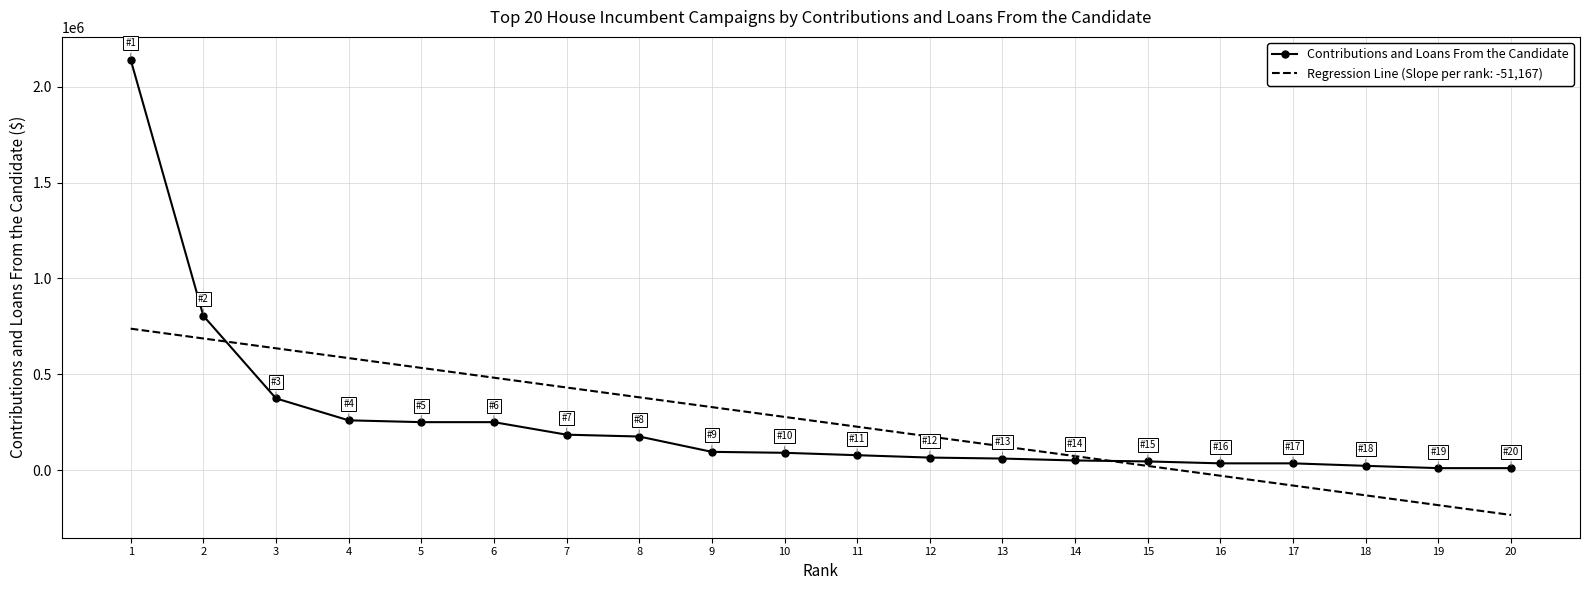

What is the highest value of the Contributions and Loans From the Candidate series?

2141773.2